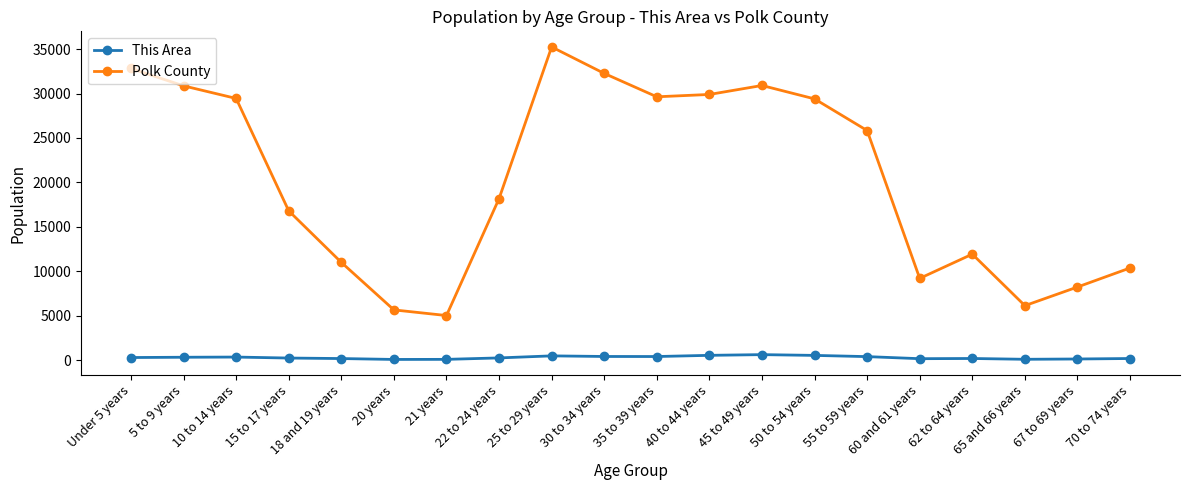

True or false: This Area and Polk County intersect in this chart.

False